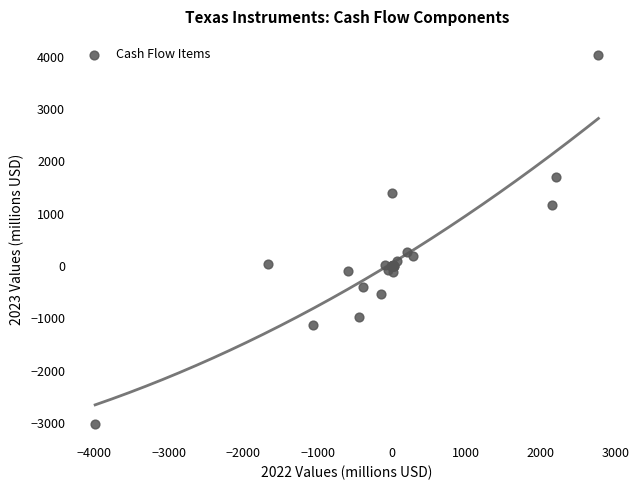

What Y value in the scatter plot is closest to 506?

265